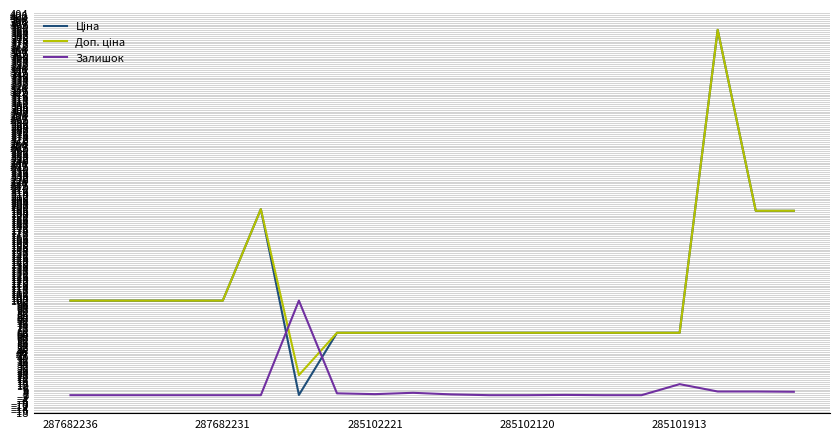

What is the greatest value displayed?

386.4